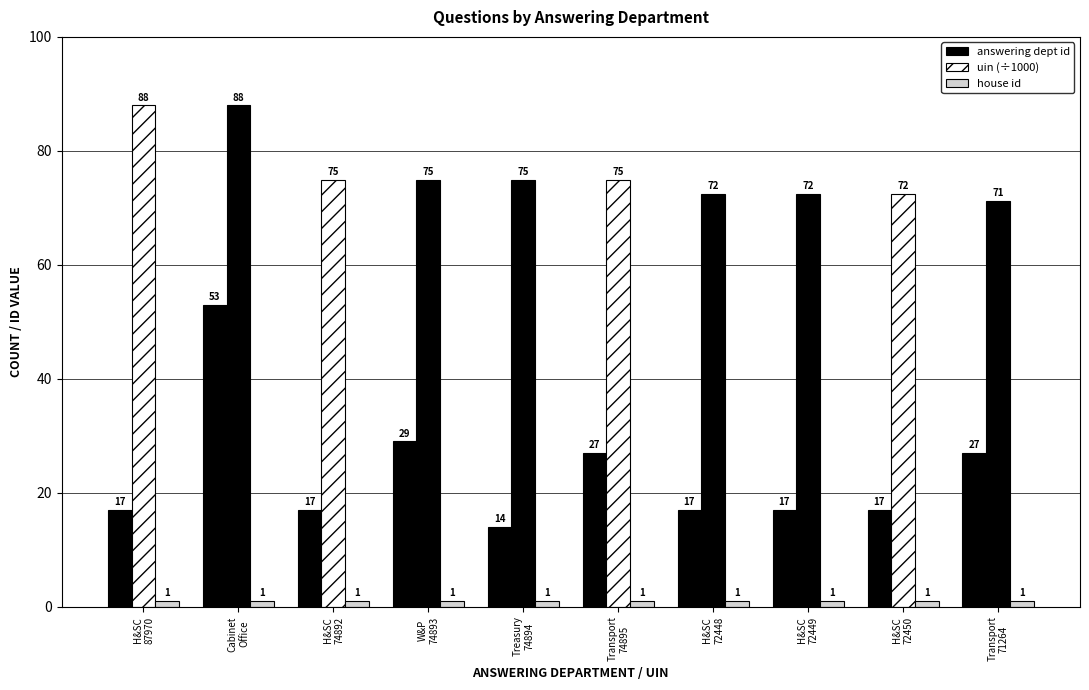

Reading right to left, extract all data points from this chart.

answering dept id: Transport
71264=27.0	H&SC
72450=17.0	H&SC
72449=17.0	H&SC
72448=17.0	Transport
74895=27.0	Treasury
74894=14.0	W&P
74893=29.0	H&SC
74892=17.0	Cabinet
Office=53.0	H&SC
87970=17.0
uin (÷1000): Transport
71264=71.3	H&SC
72450=72.5	H&SC
72449=72.4	H&SC
72448=72.4	Transport
74895=74.9	Treasury
74894=74.9	W&P
74893=74.9	H&SC
74892=74.9	Cabinet
Office=88.0	H&SC
87970=88.0
house id: Transport
71264=1.0	H&SC
72450=1.0	H&SC
72449=1.0	H&SC
72448=1.0	Transport
74895=1.0	Treasury
74894=1.0	W&P
74893=1.0	H&SC
74892=1.0	Cabinet
Office=1.0	H&SC
87970=1.0